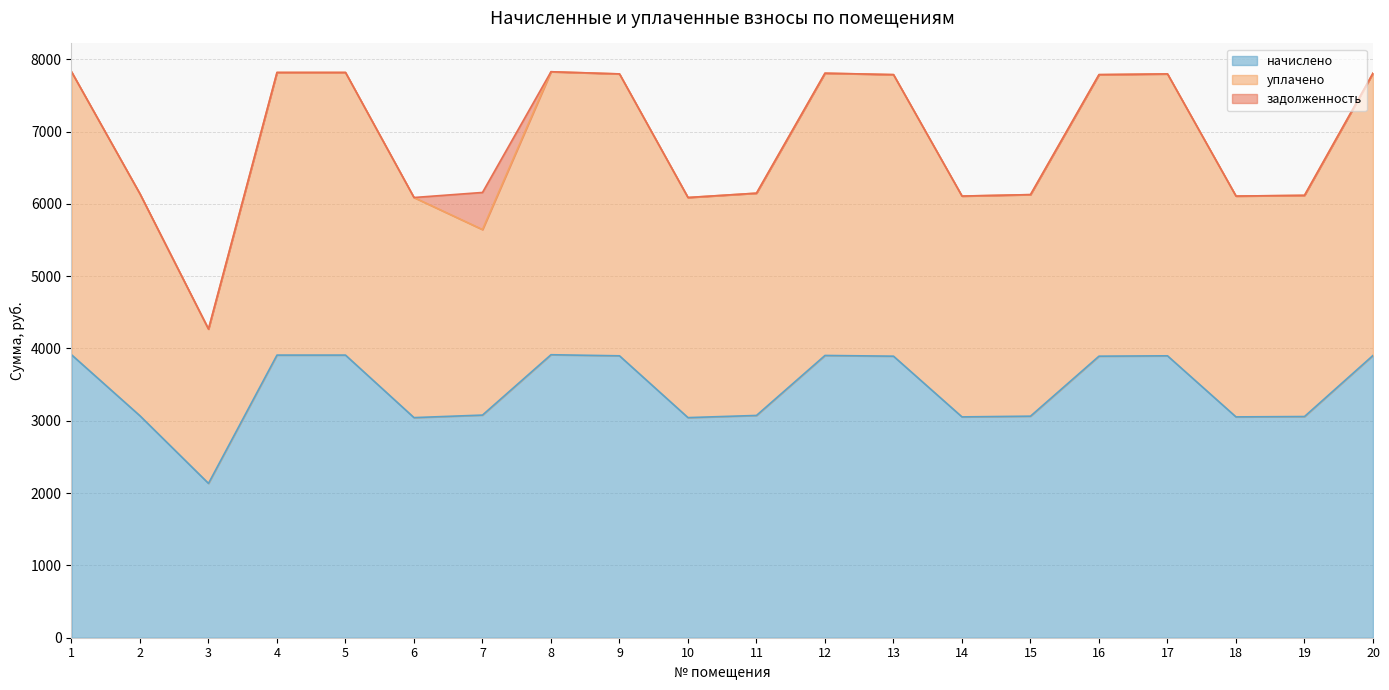

What are all the series names shown in the legend?

начислено, уплачено, задолженность